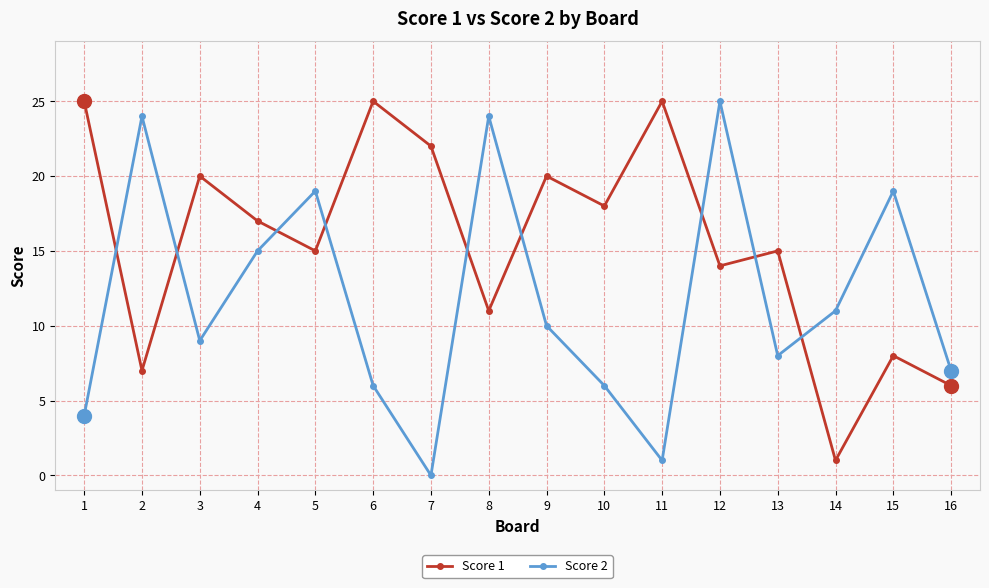

How many intersections are there between Score 1 and Score 2?

9